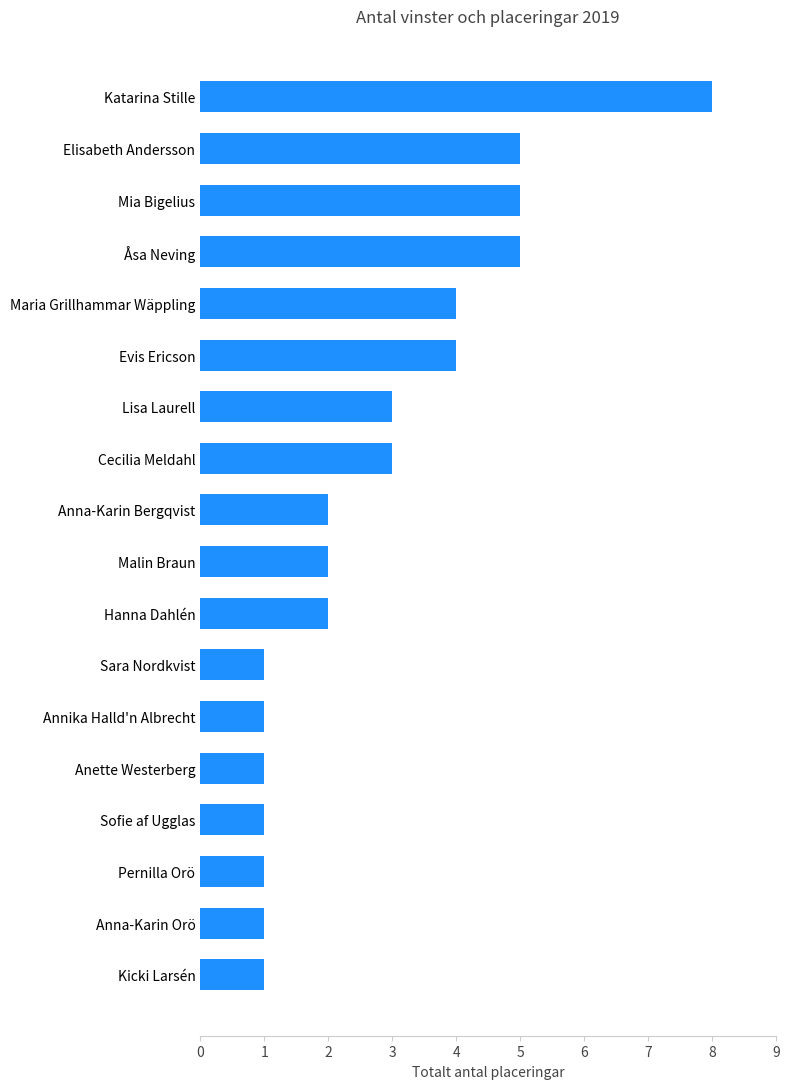

What is the greatest value displayed?

8